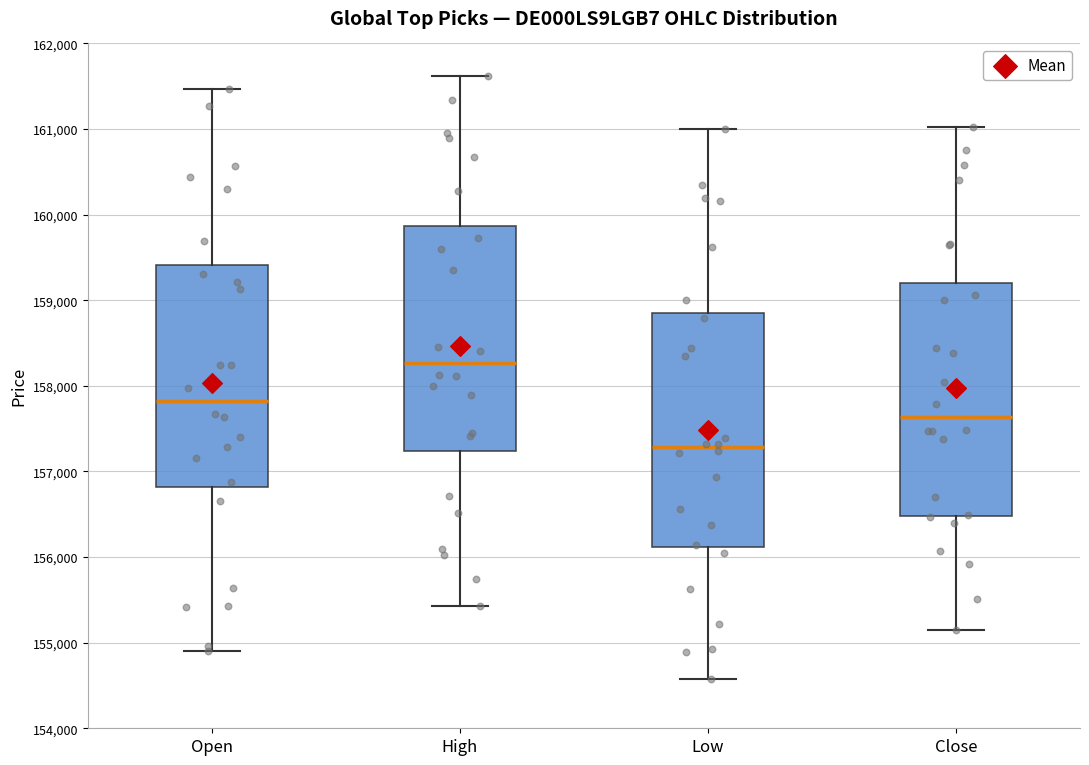

Which box's median line is the highest?

High